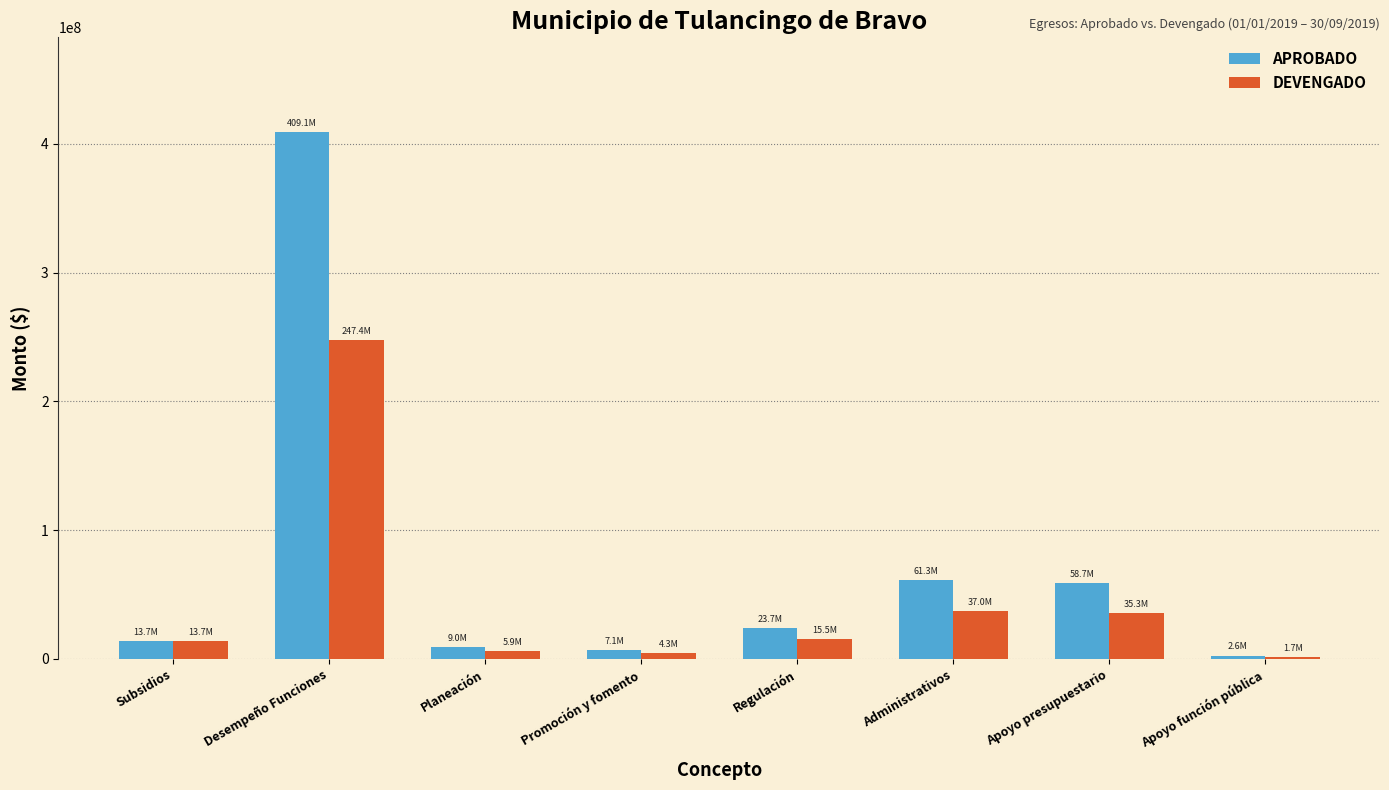

True or false: DEVENGADO has a value of 390145087.0 at Desempeño Funciones.

False